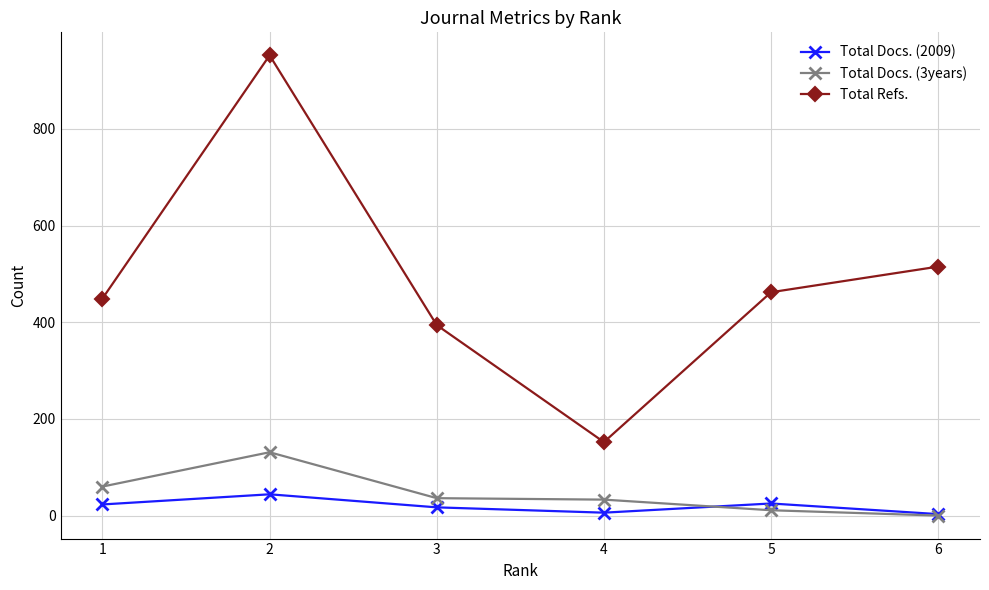

What is the sum of all Total Docs. (3years) values?

271